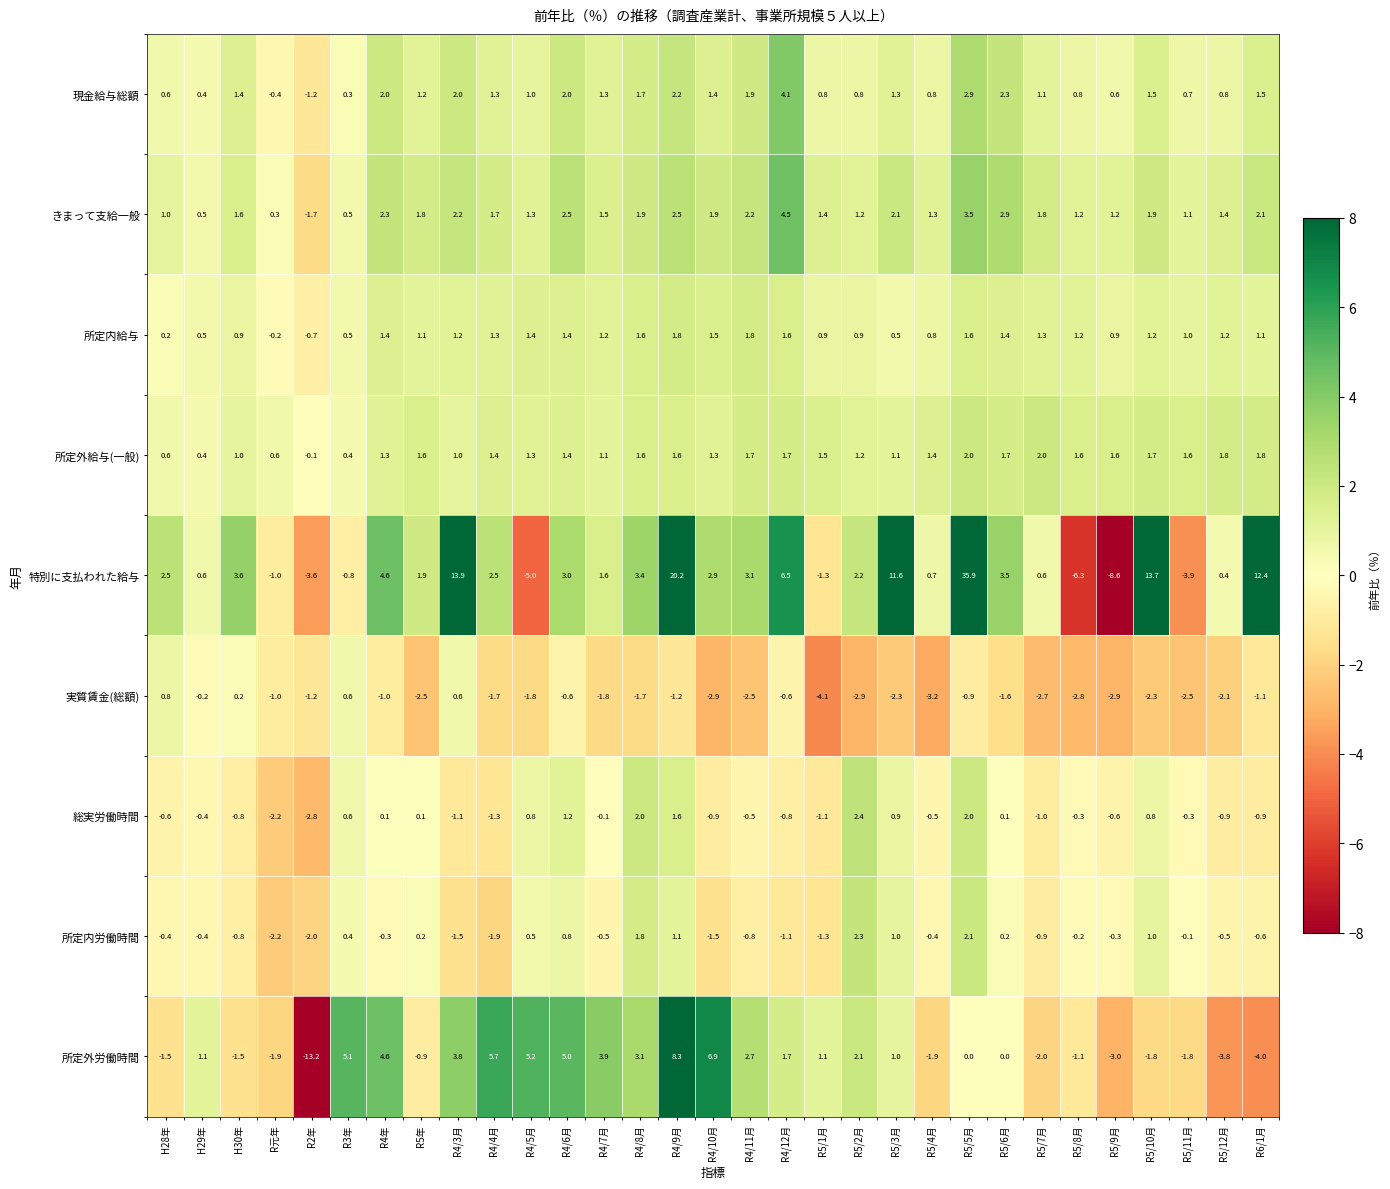

What is the greatest value displayed?

35.9